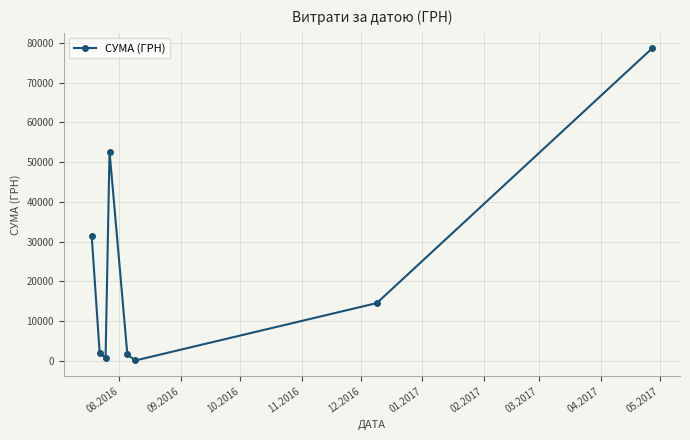

What is the maximum value shown in the chart?

78600.0